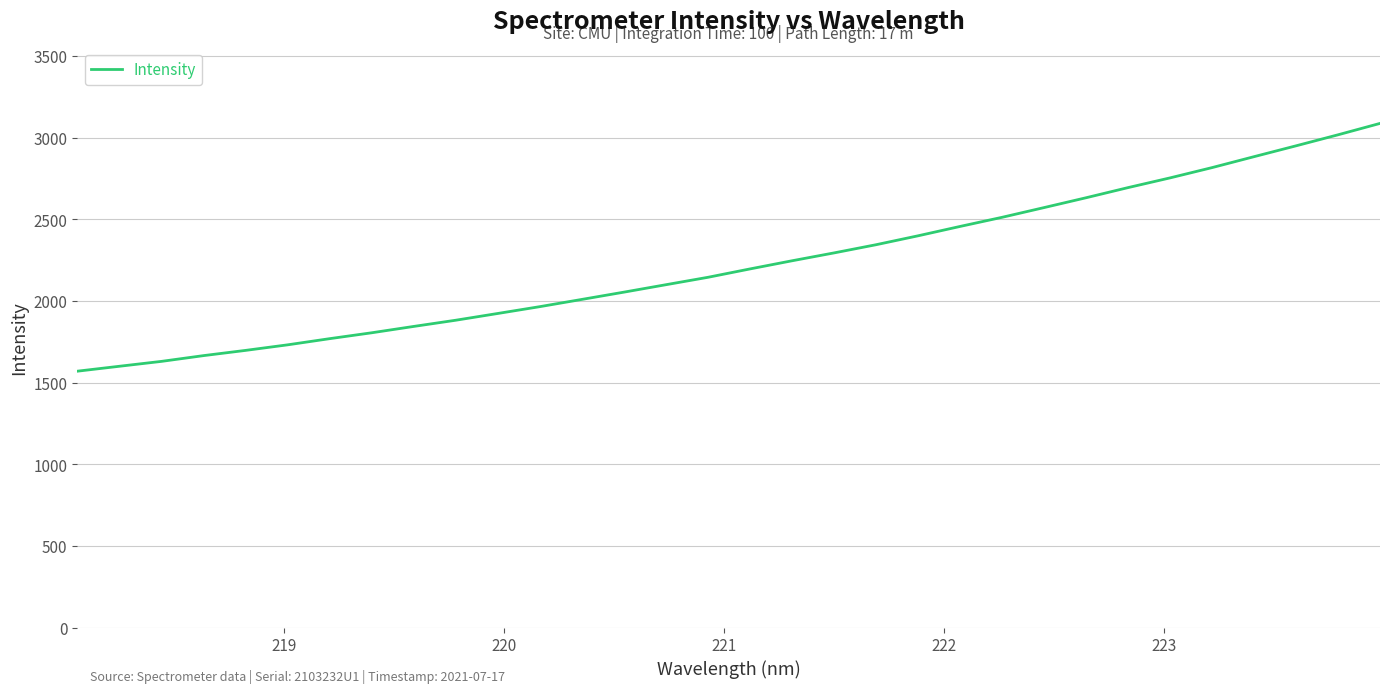

What is the smallest value displayed?

1570.6